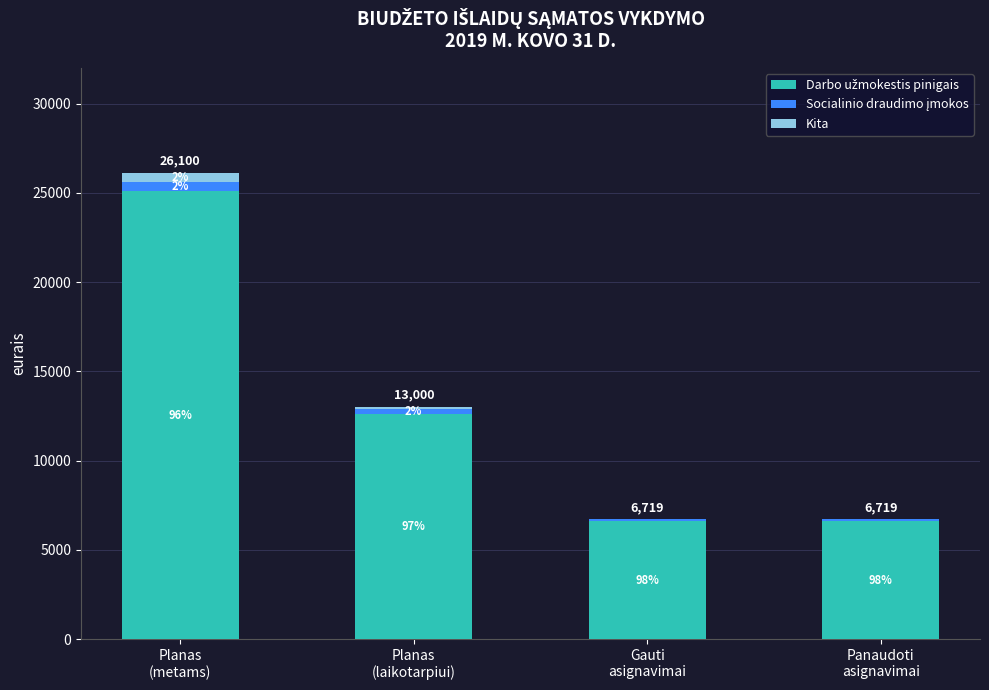

Does the chart contain stacked bars?

Yes